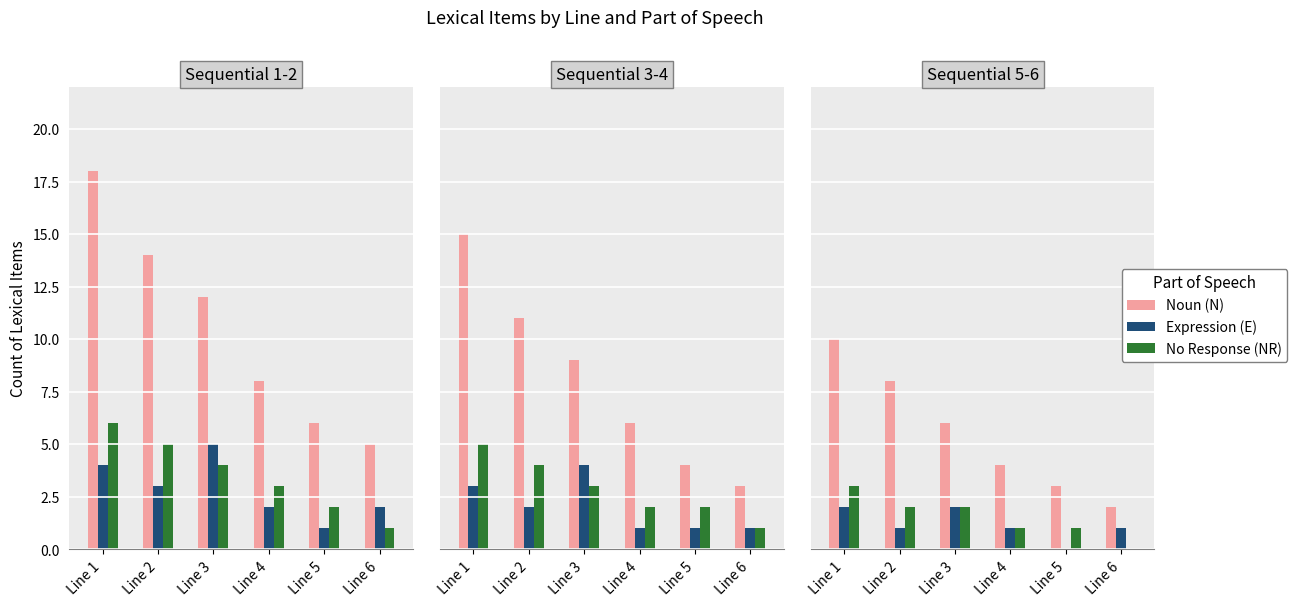

Which series has the largest range (max minus min)?

Noun (N)